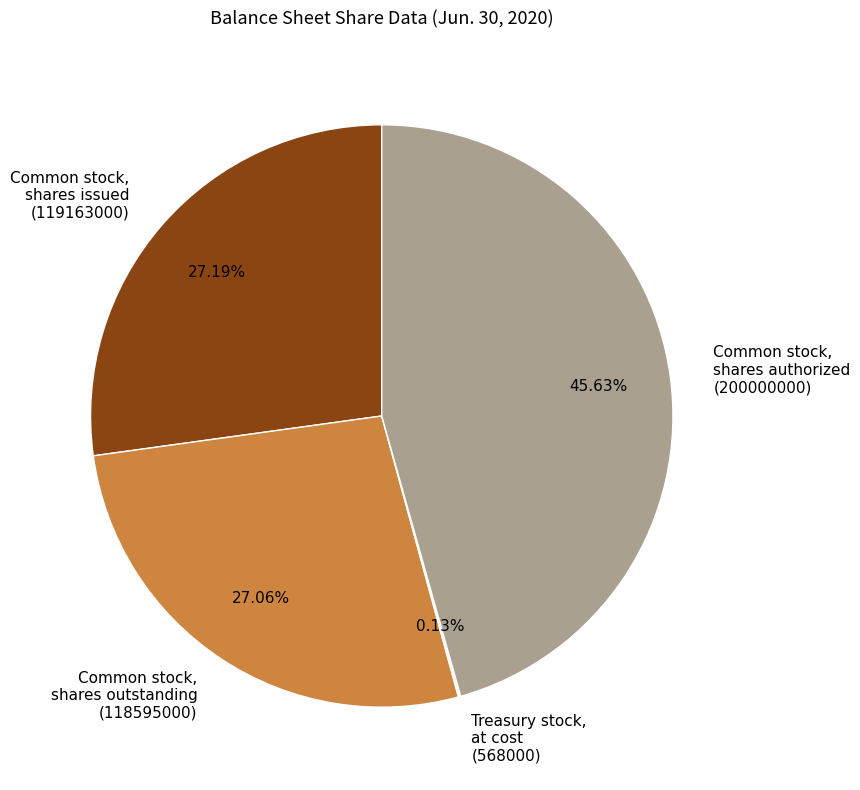

Is the sum of Common stock, shares issued (119163000) and Common stock, shares authorized (200000000) greater than half?

Yes